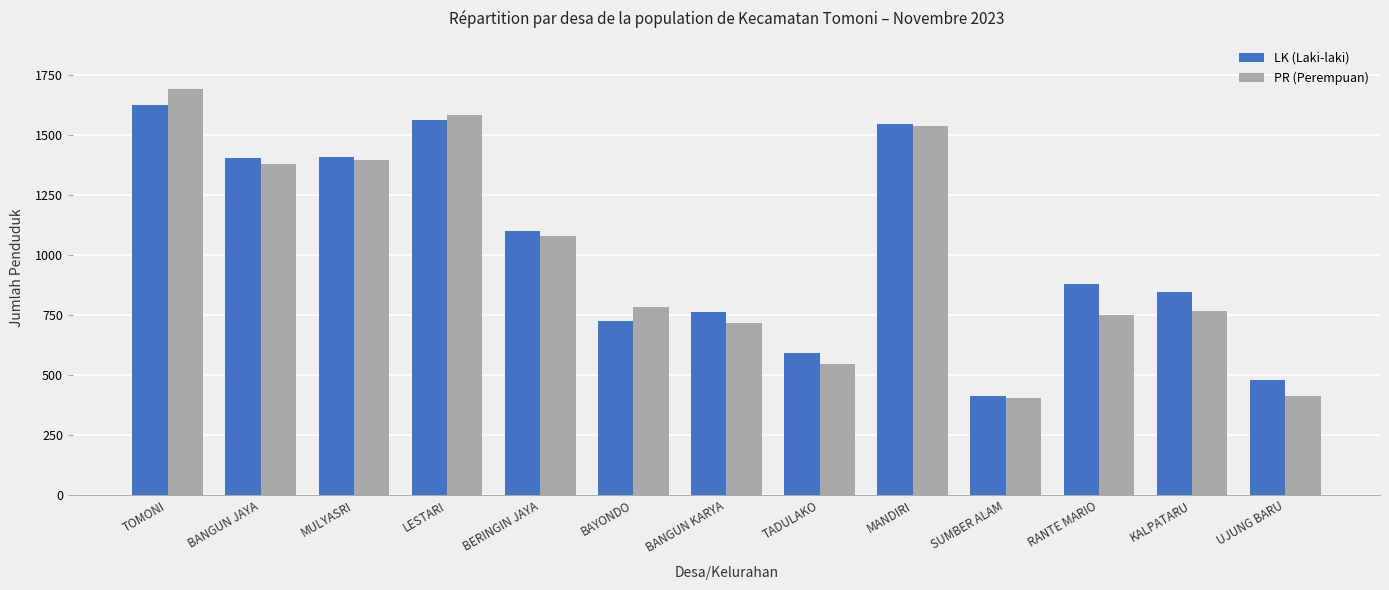

The LK (Laki-laki) series shows 764 at BANGUN KARYA. True or false?

True